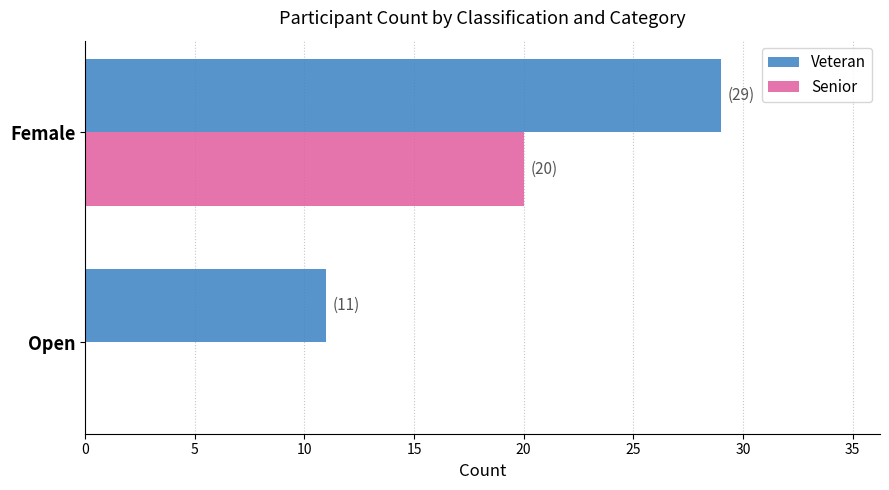

Which series has the largest total across all categories?

Veteran